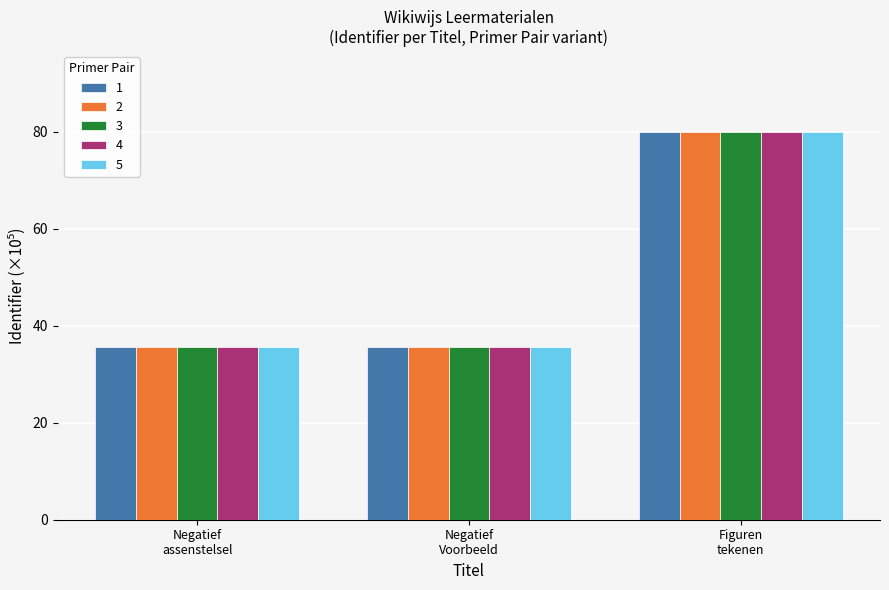

What is the difference between the maximum and minimum values in the 2 series?

44.4